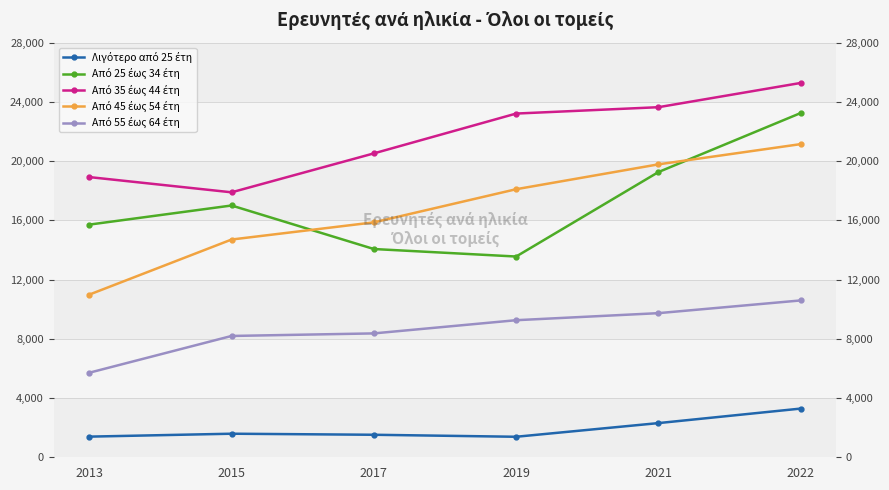

Reading right to left, list all the values displayed in this chart.

Λιγότερο από 25 έτη: 3288	2308	1385	1520	1591	1394
Από 25 έως 34 έτη: 23243	19257	13554	14061	17000	15709
Από 35 έως 44 έτη: 25274	23637	23207	20518	17890	18918
Από 45 έως 54 έτη: 21144	19778	18099	15862	14702	10983
Από 55 έως 64 έτη: 10590	9731	9255	8364	8191	5709